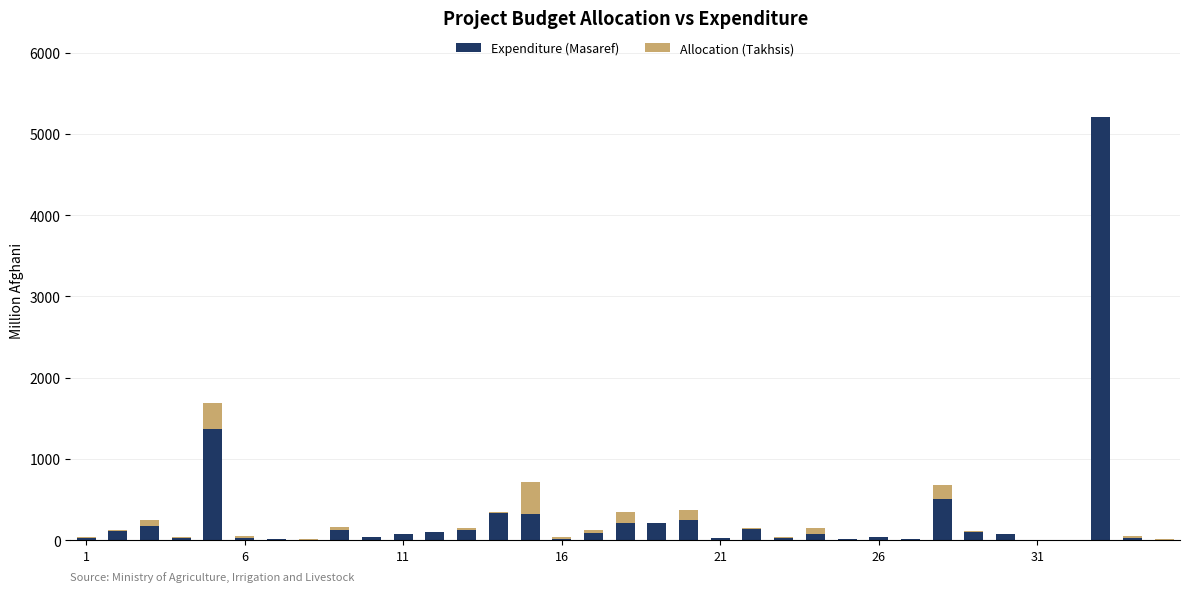

What is the maximum value for Expenditure (Masaref)?

5203.1